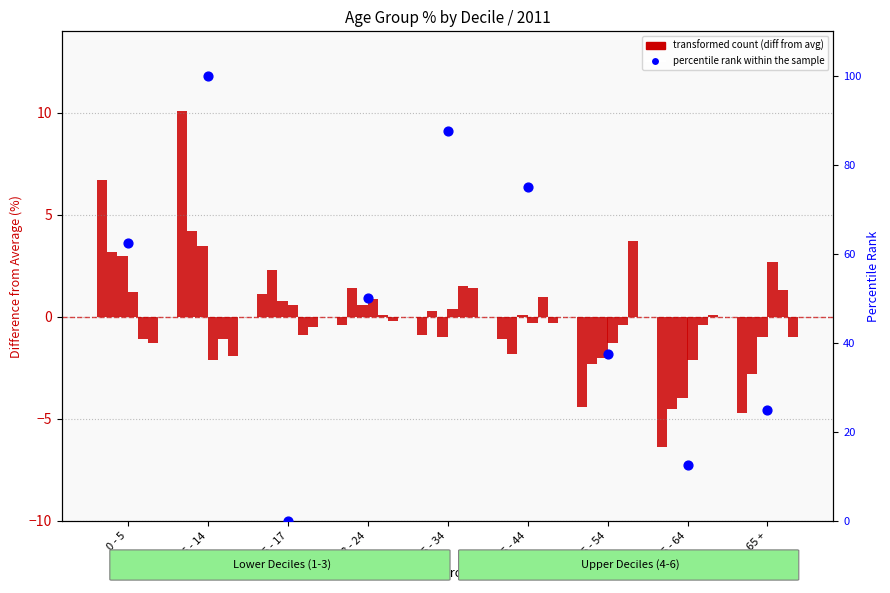

Which series has the largest total across all categories?

percentile rank within the sample